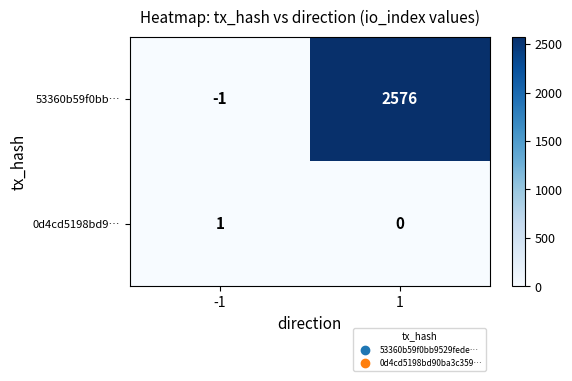

What is the total value across all series at 1?

2576